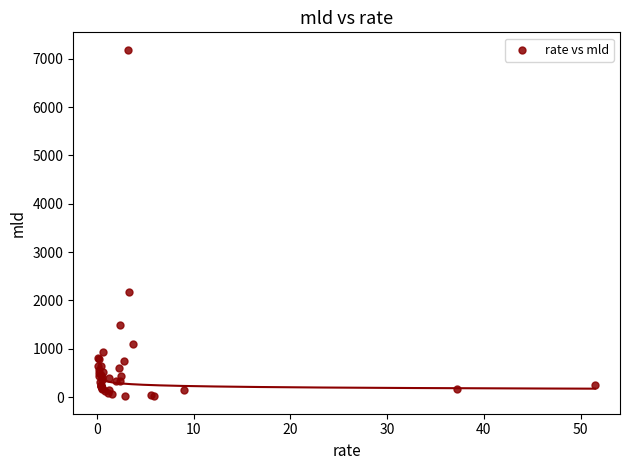

What Y value in the scatter plot is closest to 3602?

2177